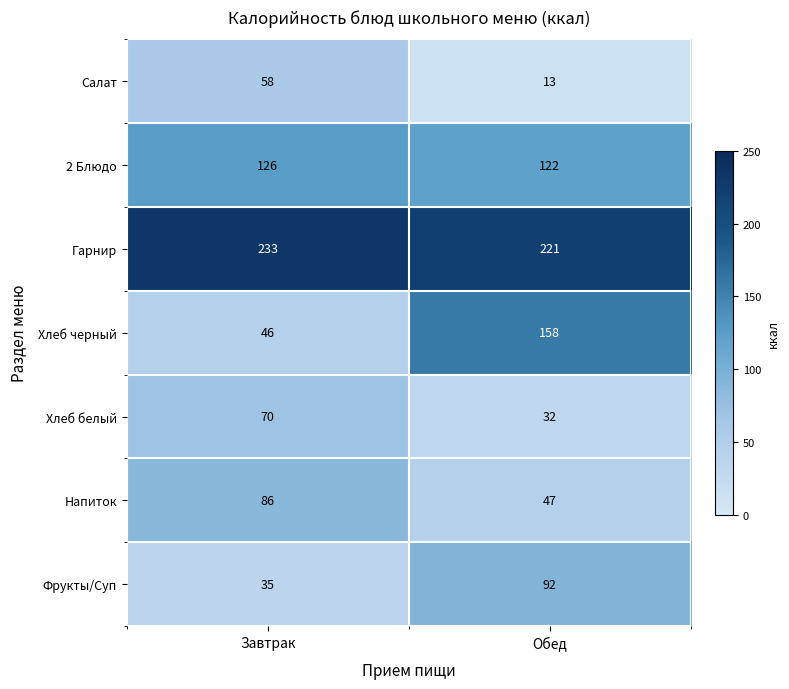

Rank the series at Обед from lowest to highest value.

Салат, Хлеб белый, Напиток, Фрукты/Суп, 2 Блюдо, Хлеб черный, Гарнир